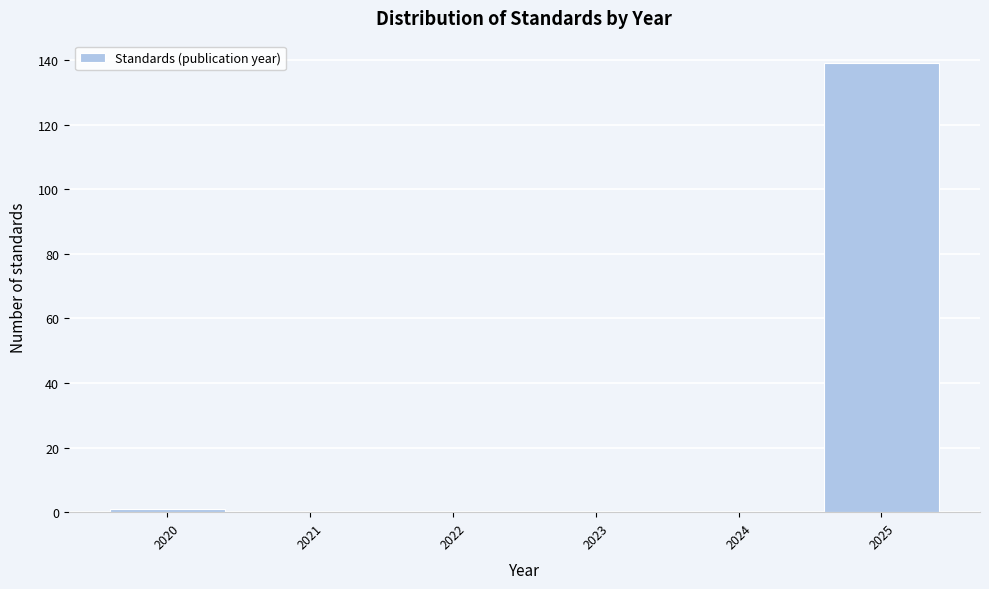

Which range on the x-axis has the tallest bar?

2024.5 to 2025.5